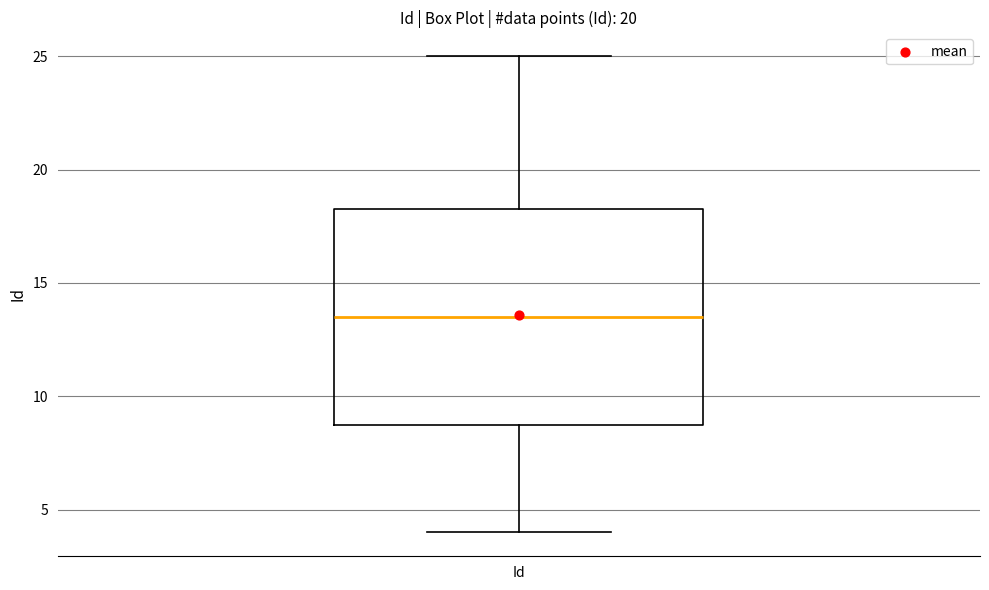

Where does the upper whisker of the box for Id end on the y-axis? The values are not printed on the chart, so give them approximately, as read against the axis.

25.0